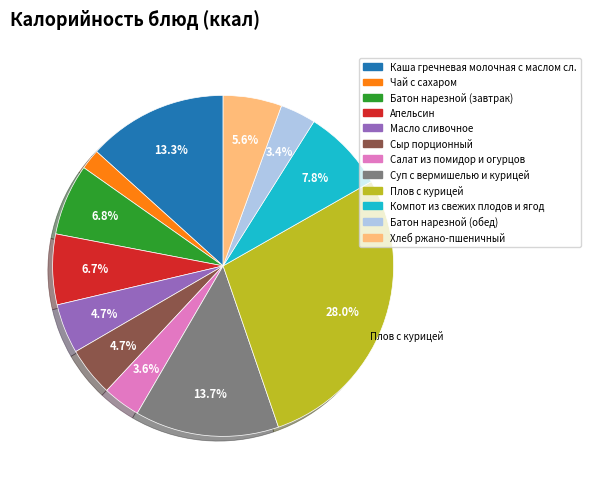

Which category has the biggest portion of the pie?

Плов с курицей